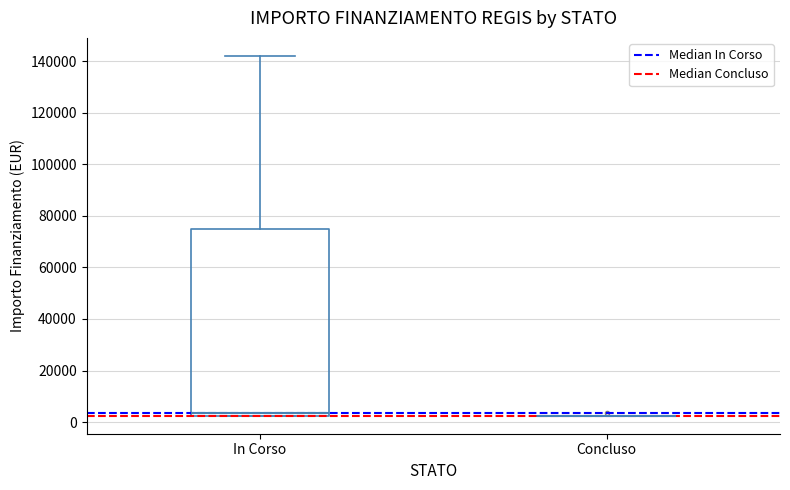

Comparing the boxes themselves (not the whiskers), which one is the tallest?

In Corso